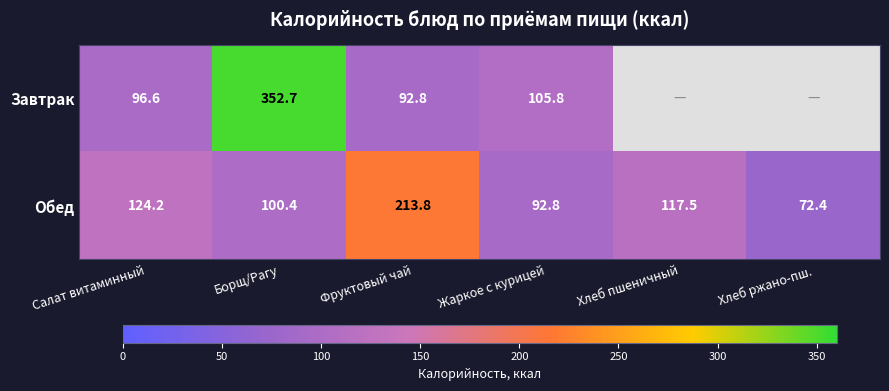

At Салат витаминный, list the series in order from smallest to largest.

Завтрак, Обед